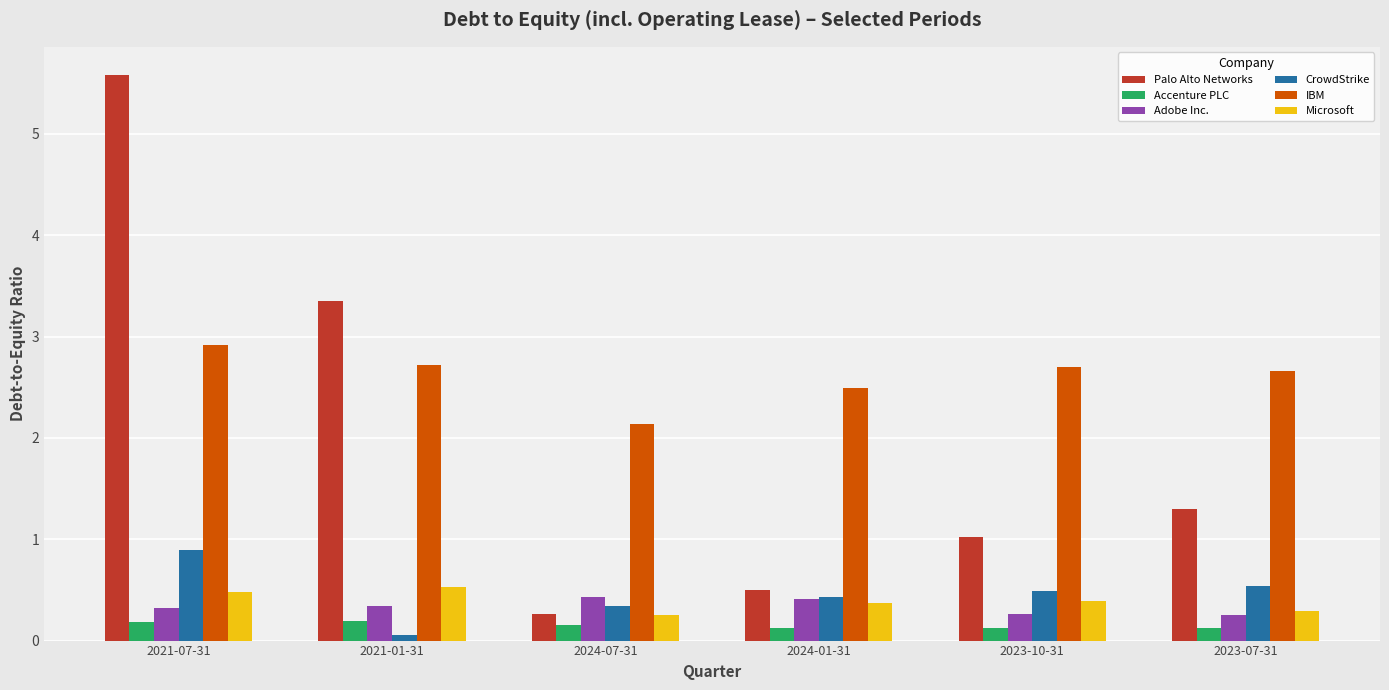

Are the bars grouped side by side (vs. stacked)?

Yes